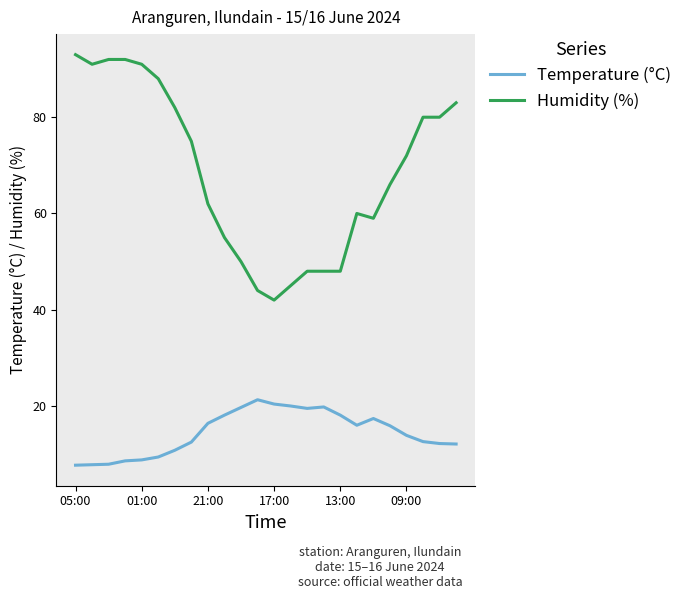

What is the average value of the Temperature (°C) series?

14.5